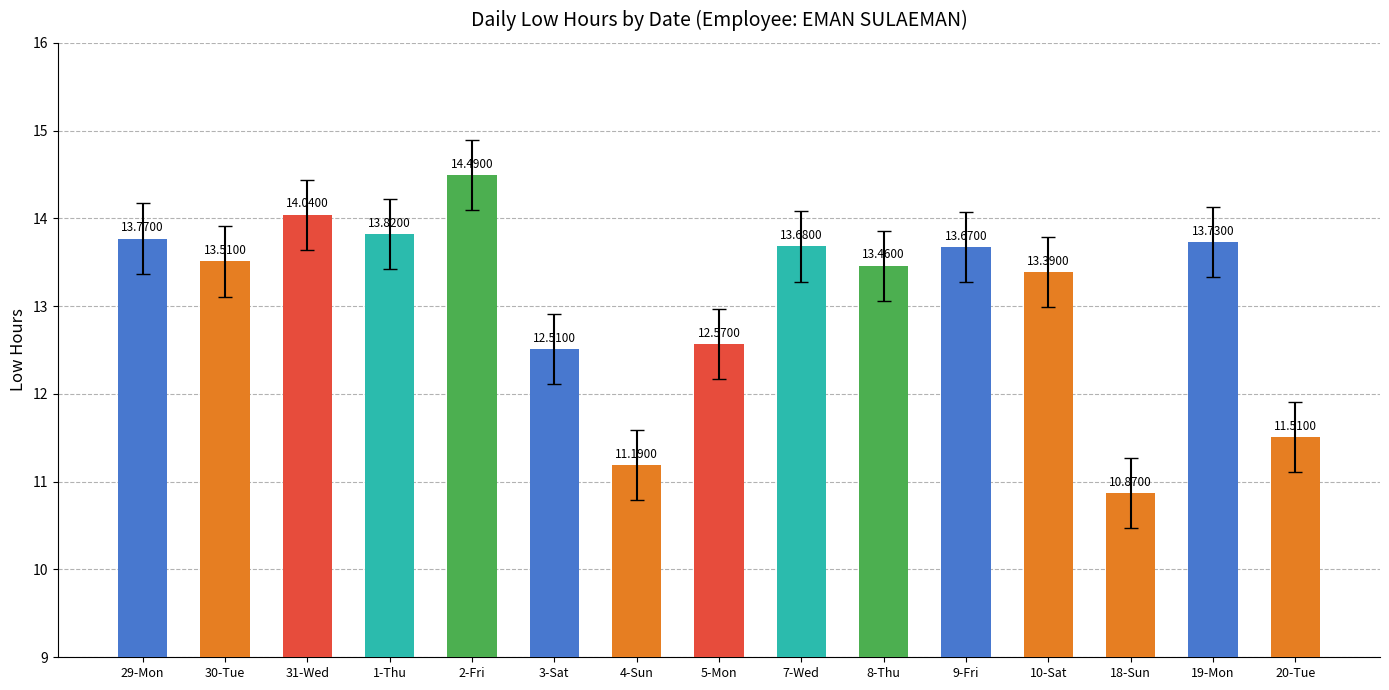

Count the values in the range 12 to 13.

2